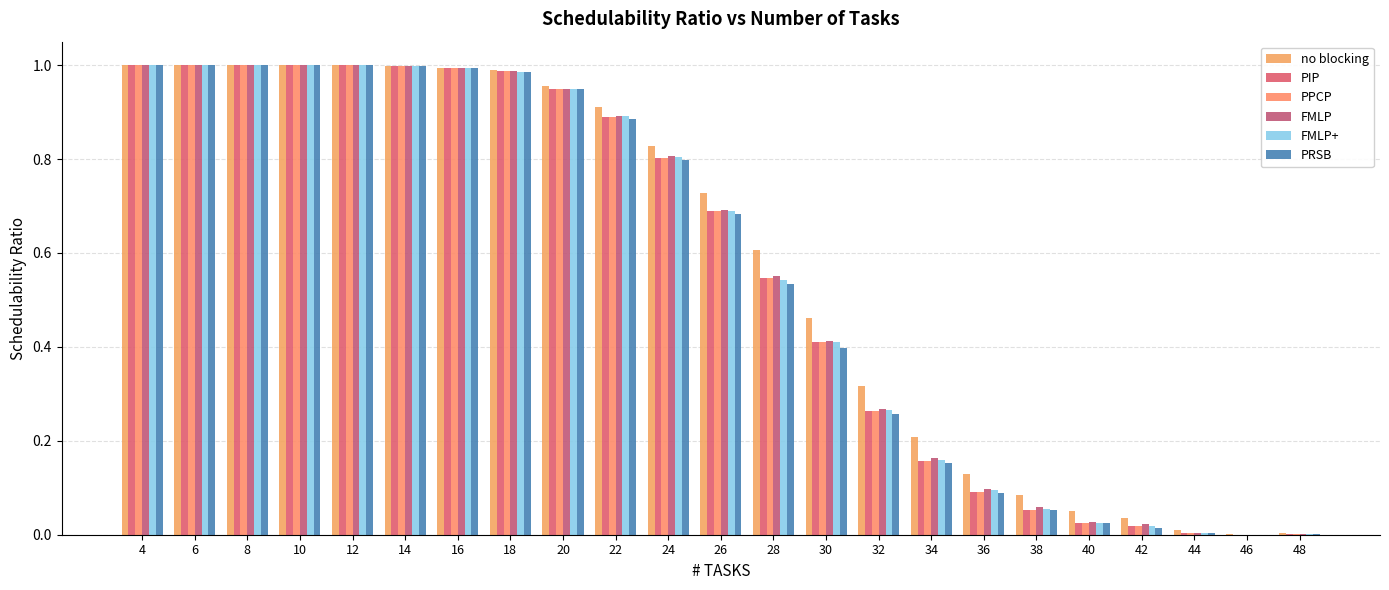

What is the difference between the maximum and second lowest values in the no blocking series?

1.0